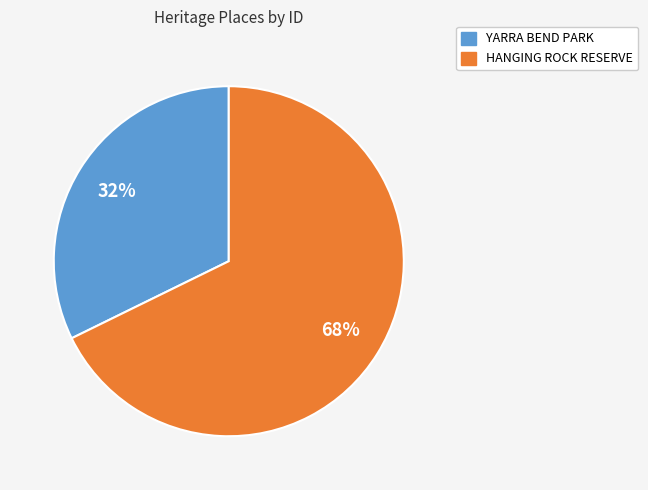

Which category has the biggest portion of the pie?

HANGING ROCK RESERVE